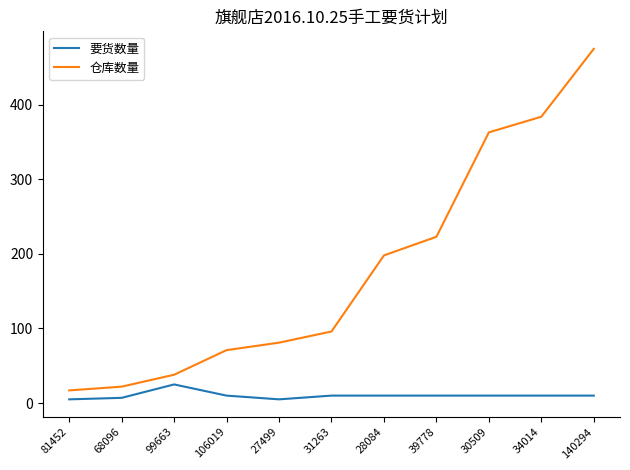

What is the minimum value for 仓库数量?

17